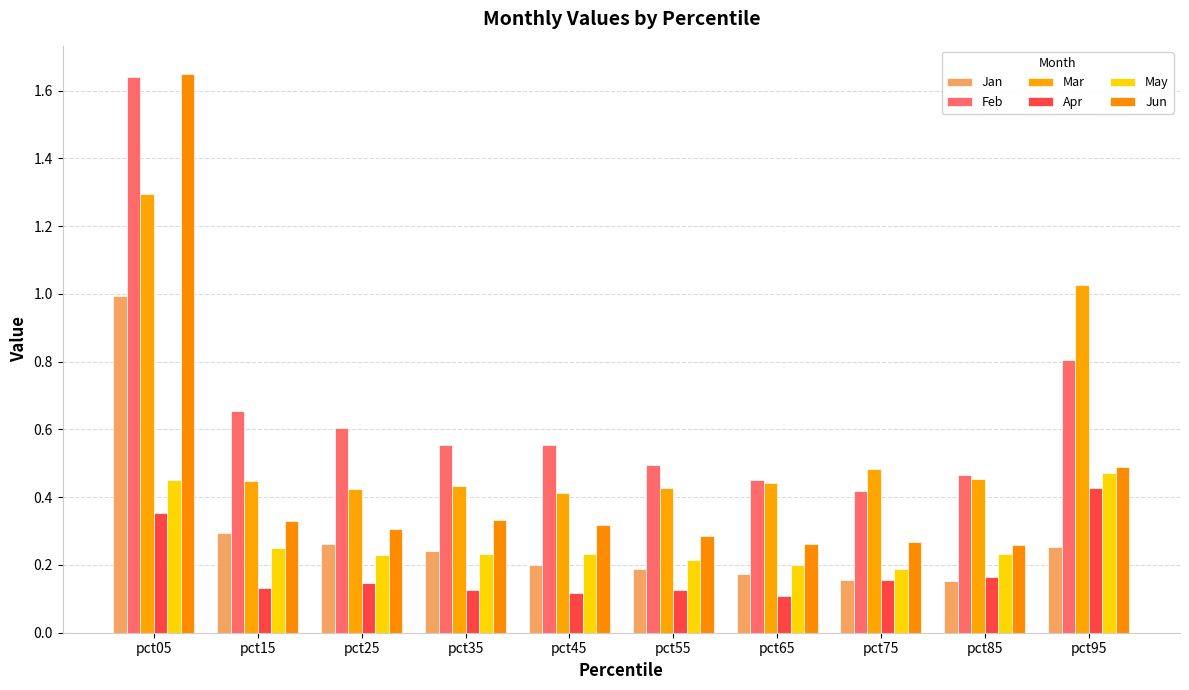

What is the approximate value of Feb at pct45?

0.6